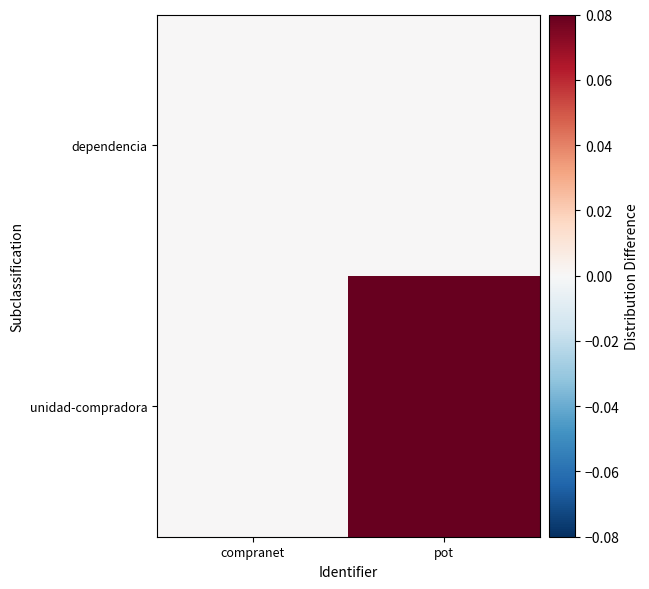

Rank the series by their maximum value, from highest to lowest.

unidad-compradora, dependencia